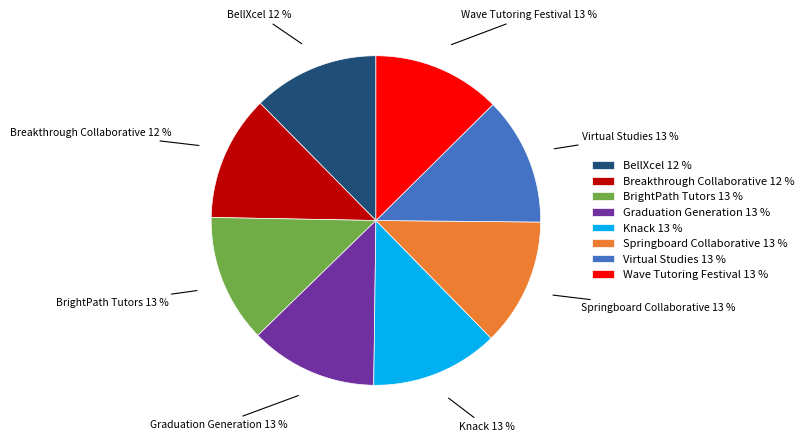

To the nearest percent, what is the combined percentage of Wave Tutoring Festival and Knack?

25%